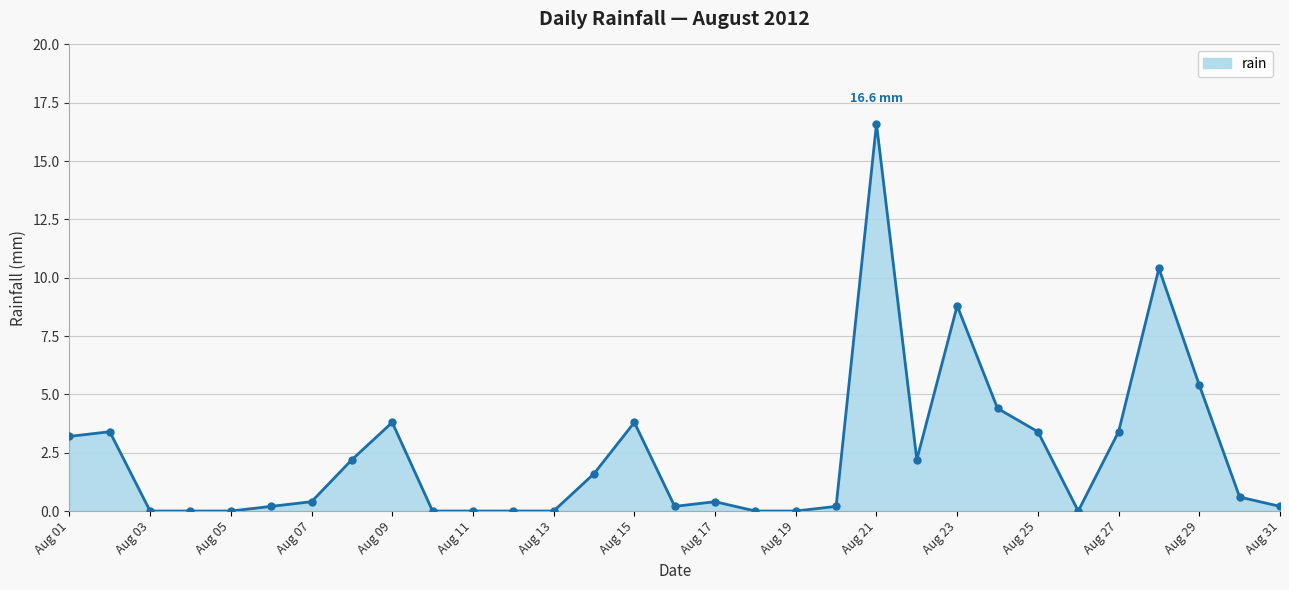

What is the maximum value shown in the chart?

16.6